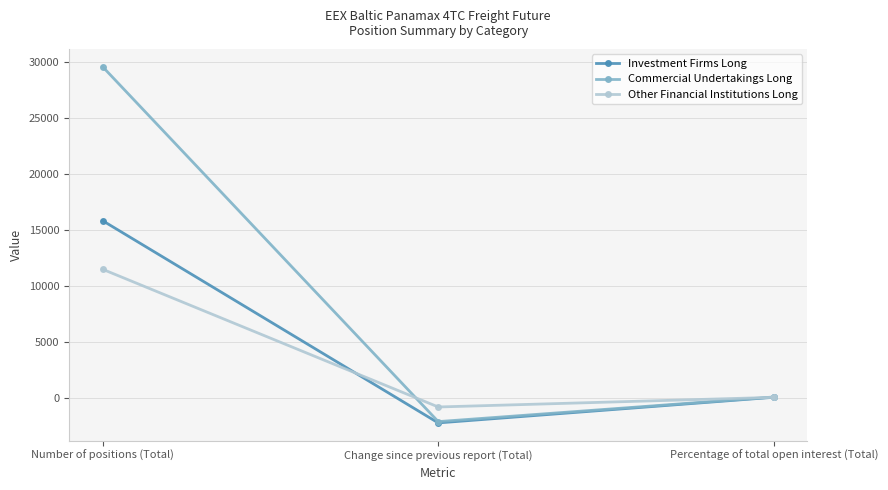

How many values in the Investment Firms Long series are below 27?

1